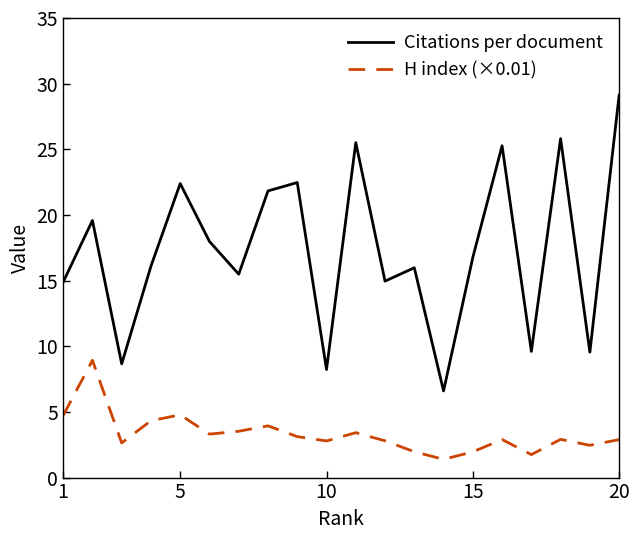

How many distinct data groups are displayed?

2